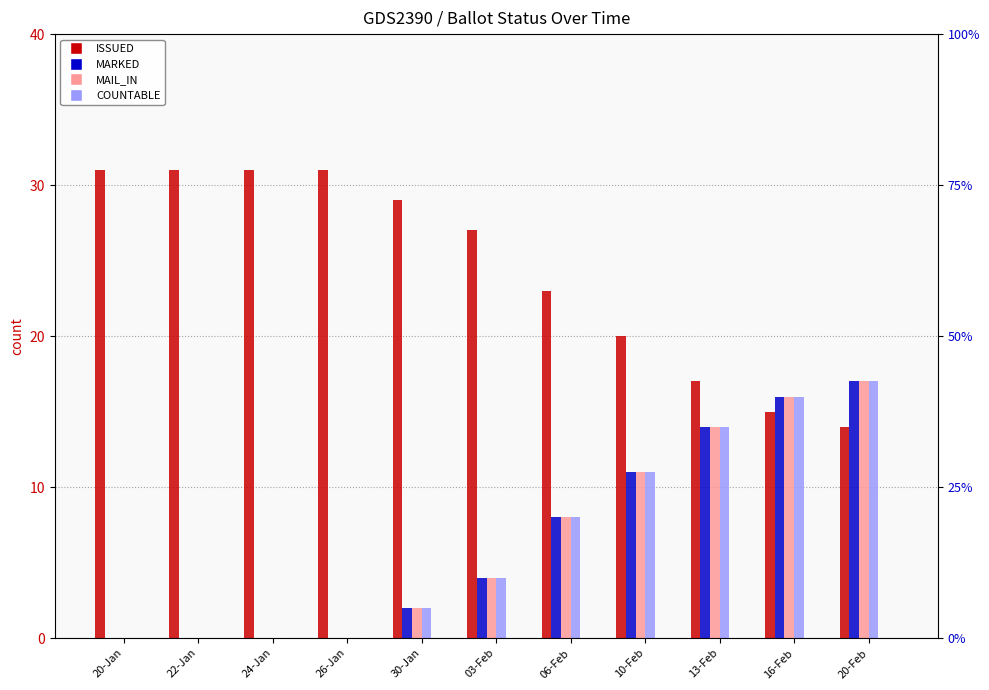

Does the chart contain stacked bars?

No